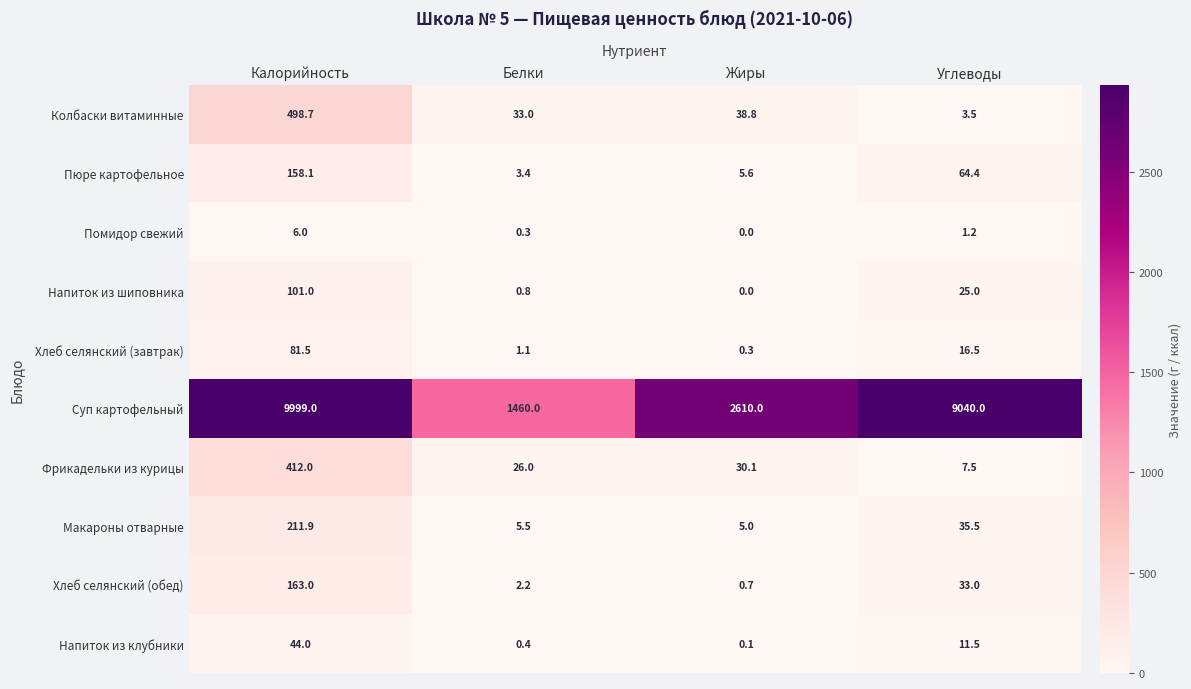

At which category is the sum across all series the highest?

Калорийность